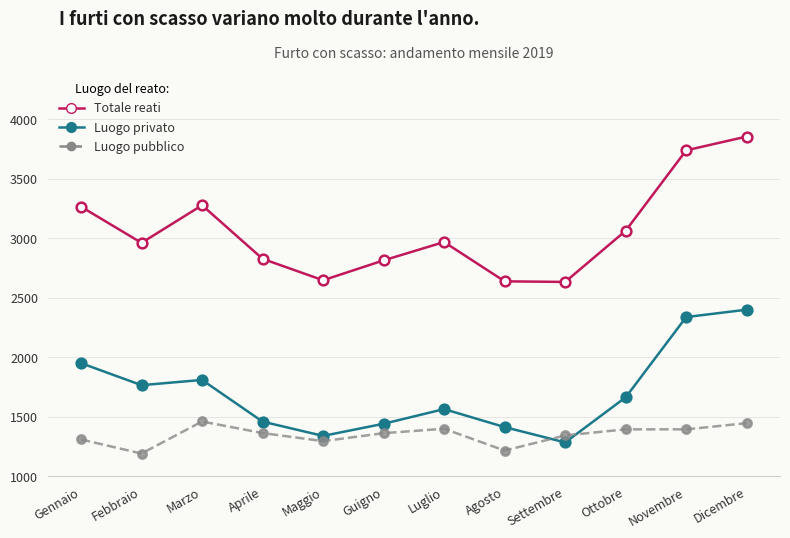

What is the sum of all Luogo privato values?

20423